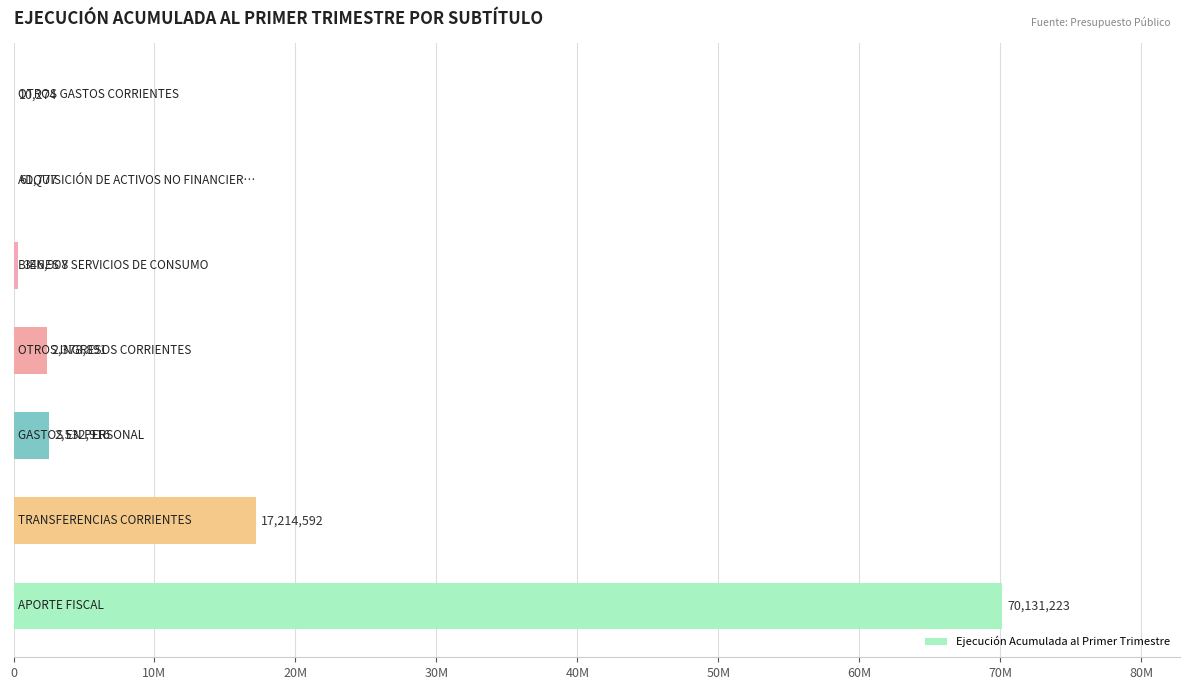

What is the maximum value shown in the chart?

70131223